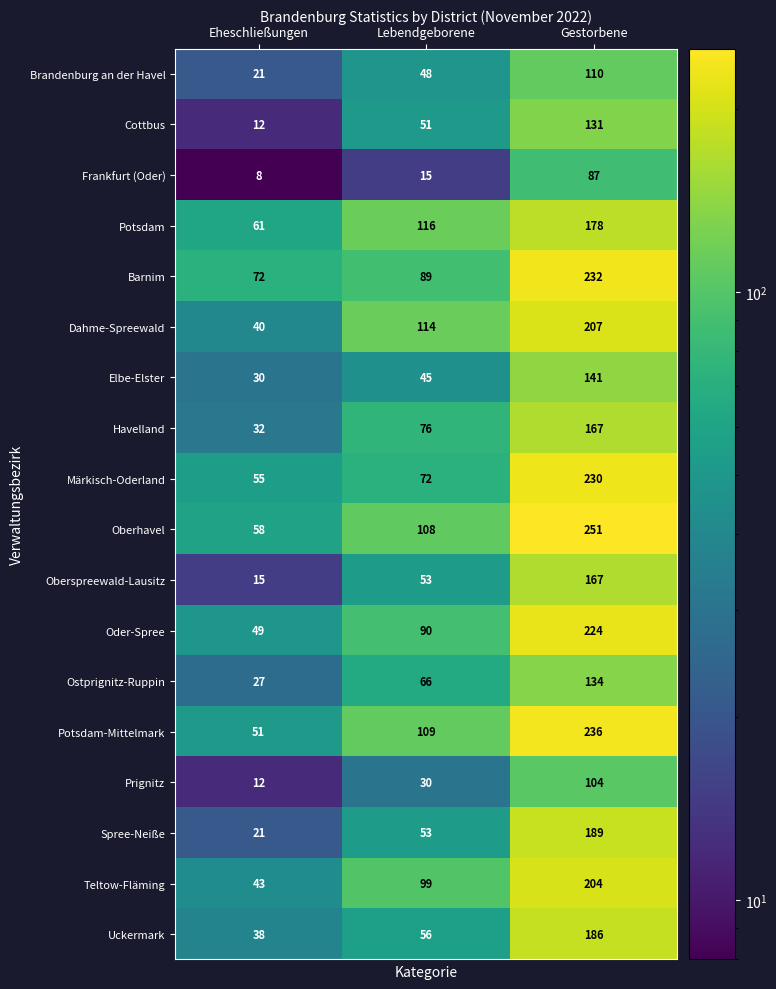

At which label does Oder-Spree reach its minimum?

Eheschließungen